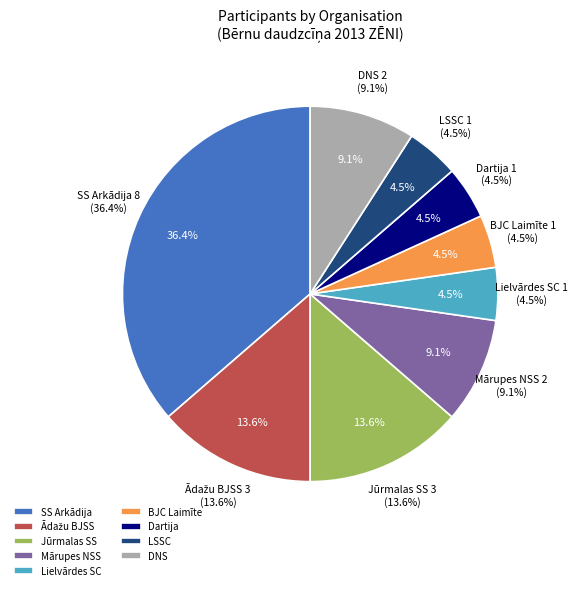

What percentage do Lielvārdes SC and SS Arkādija together represent?

40.9%